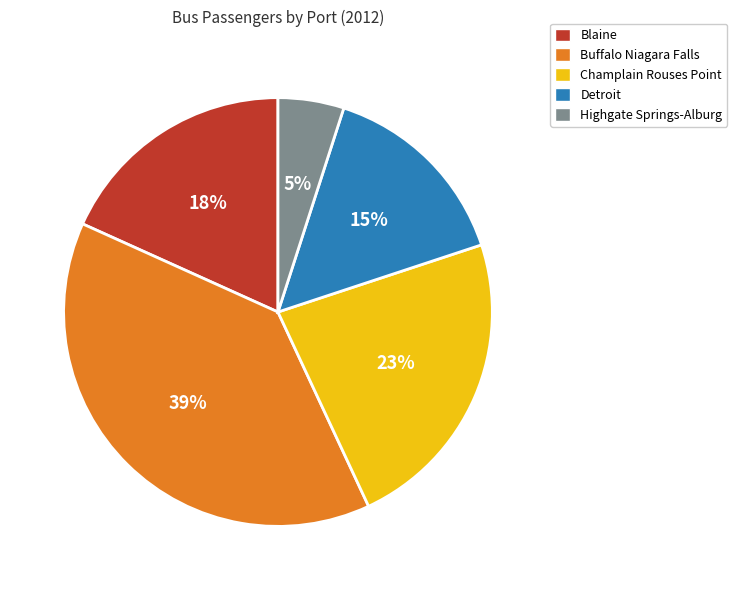

To the nearest percent, what is the combined percentage of Buffalo Niagara Falls and Detroit?

54%